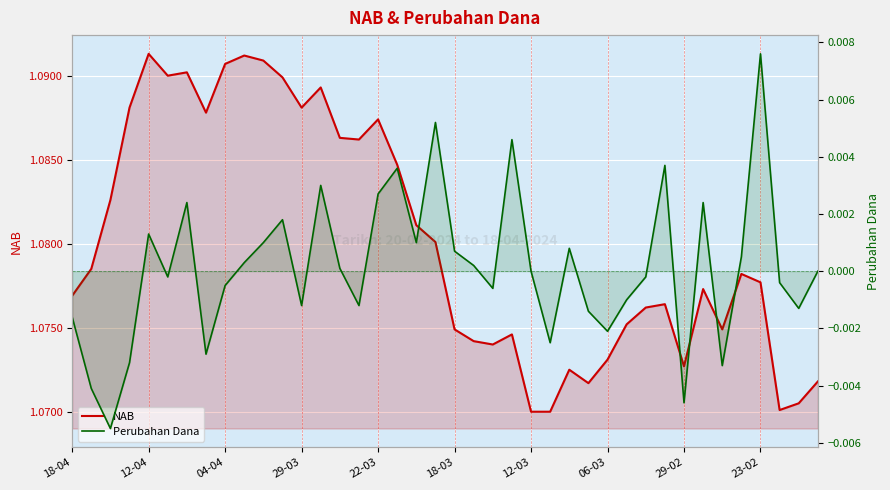

Reading left to right, list all the values displayed in this chart.

NAB: 1.1	1.1	1.1	1.1	1.1	1.1	1.1	1.1	1.1	1.1	1.1	1.1	1.1	1.1	1.1	1.1	1.1	1.1	1.1	1.1	1.1	1.1	1.1	1.1	1.1	1.1	1.1	1.1	1.1	1.1	1.1	1.1	1.1	1.1	1.1	1.1	1.1	1.1	1.1	1.1
Perubahan Dana: -0.0	-0.0	-0.0	-0.0	0.0	-0.0	0.0	-0.0	-0.0	0.0	0.0	0.0	-0.0	0.0	0.0	-0.0	0.0	0.0	0.0	0.0	0.0	0.0	-0.0	0.0	0.0	-0.0	0.0	-0.0	-0.0	-0.0	-0.0	0.0	-0.0	0.0	-0.0	0.0	0.0	-0.0	-0.0	0.0